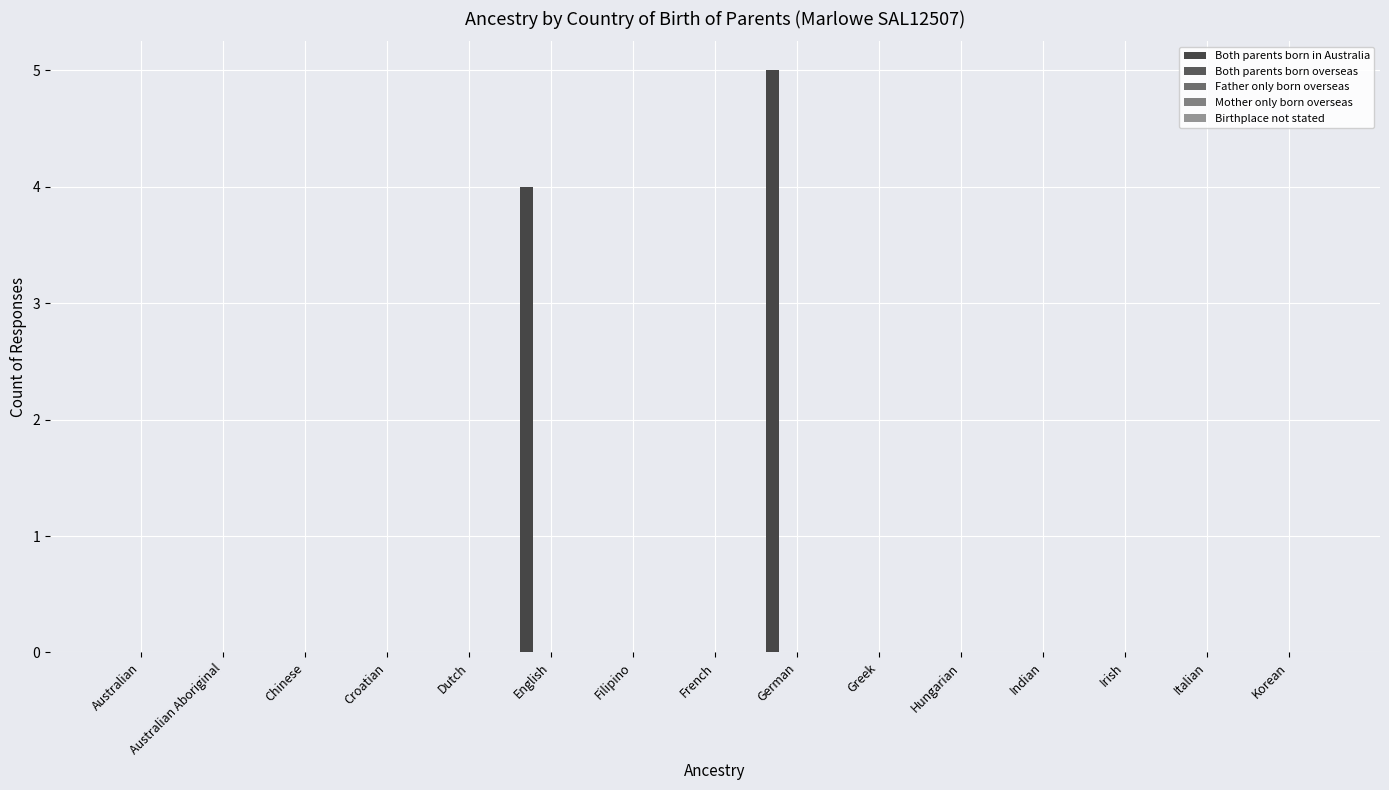

How many categories are shown in the chart?

15